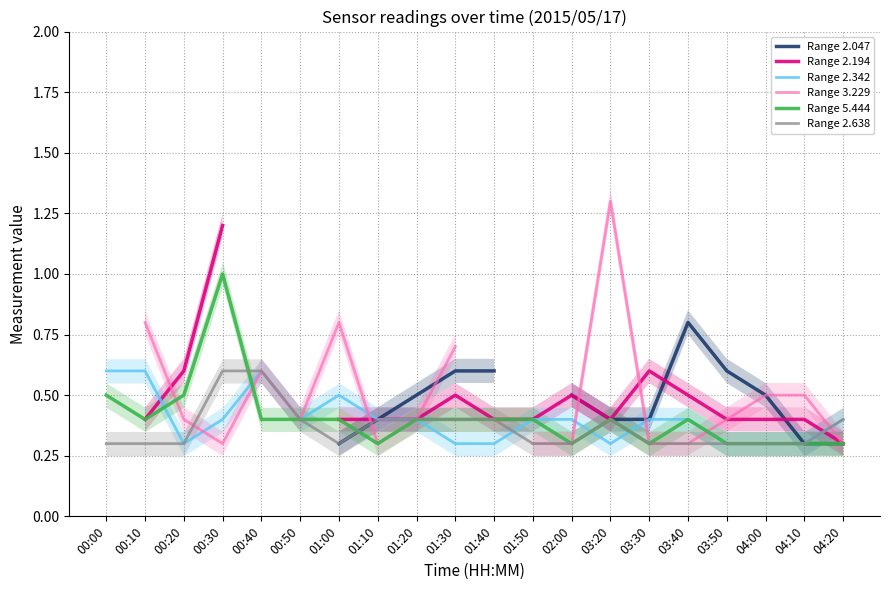

The value of Range 2.342 at 00:00 is 0.6. True or false?

True